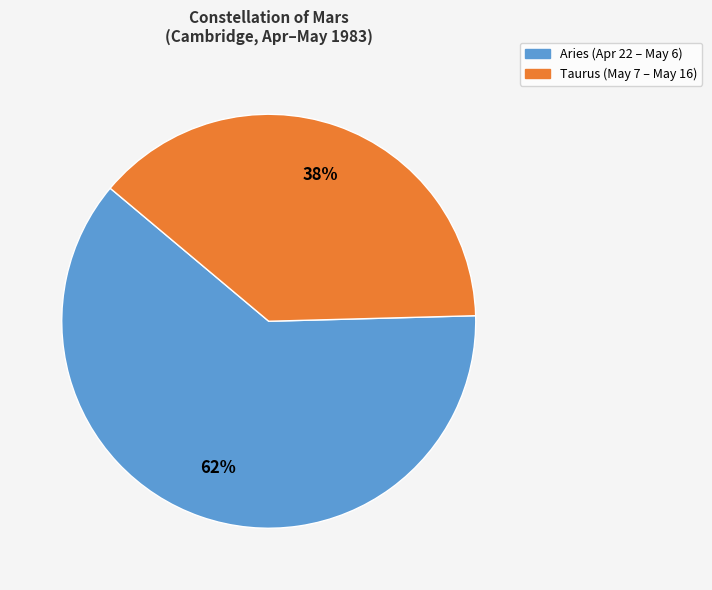

To the nearest percent, what is the average slice percentage?

50%